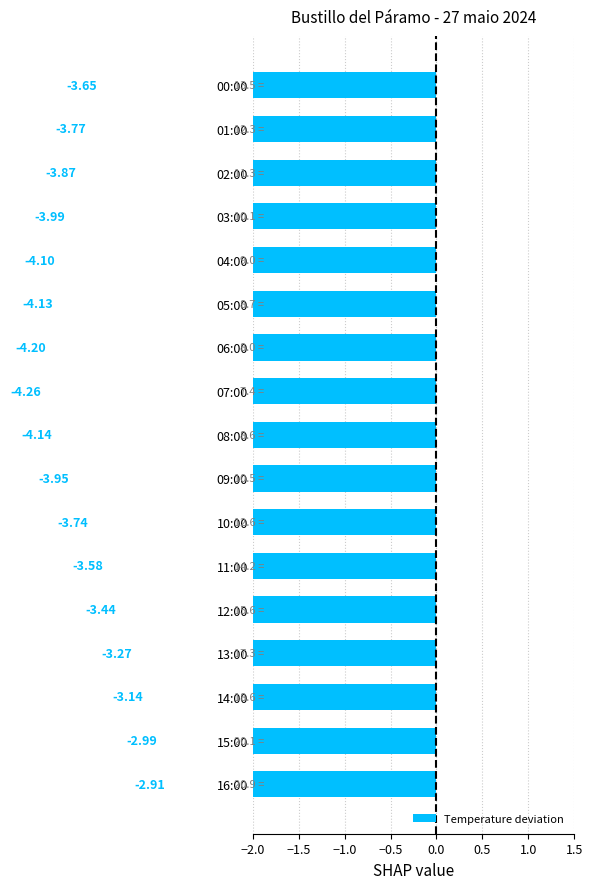

Does the chart contain stacked bars?

No